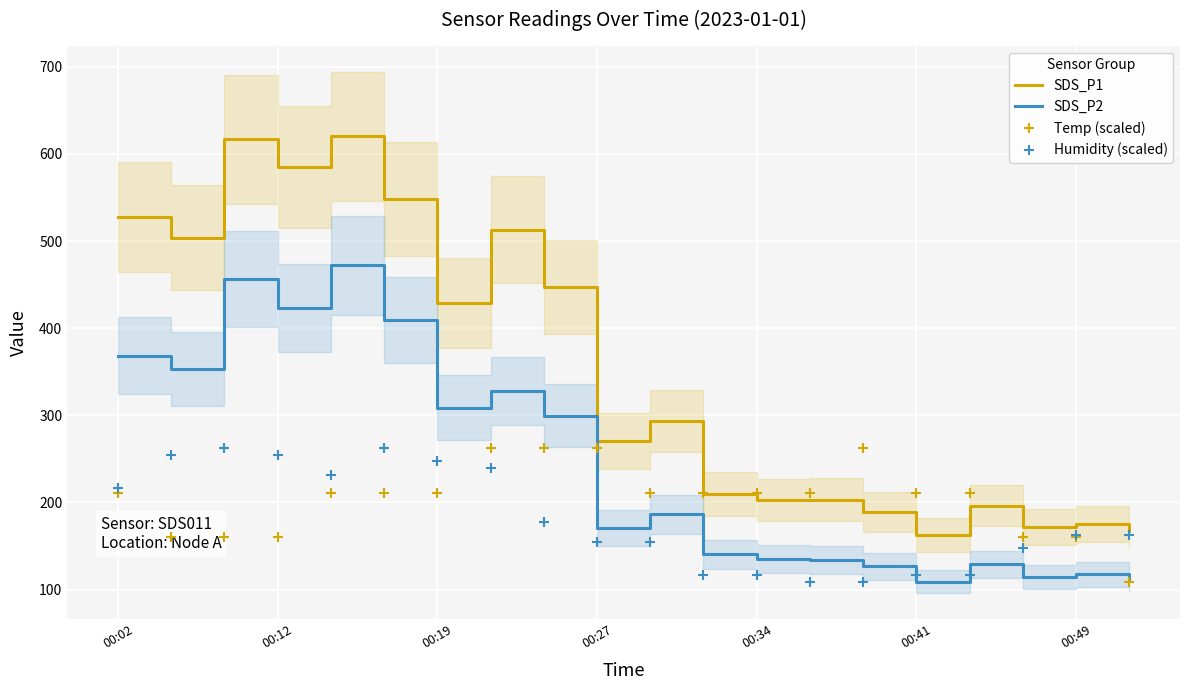

Is it true that SDS_P1 equals 429.4 at 00:27?

False